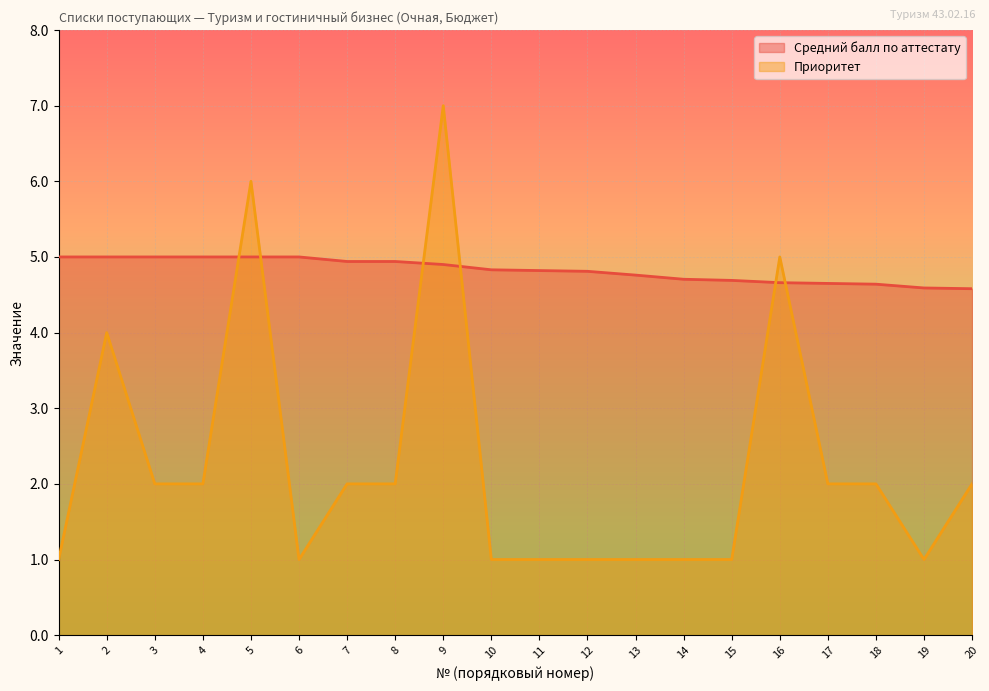

List the labels in order of Приоритет value, smallest first.

1, 6, 10, 11, 12, 13, 14, 15, 19, 3, 4, 7, 8, 17, 18, 20, 2, 16, 5, 9